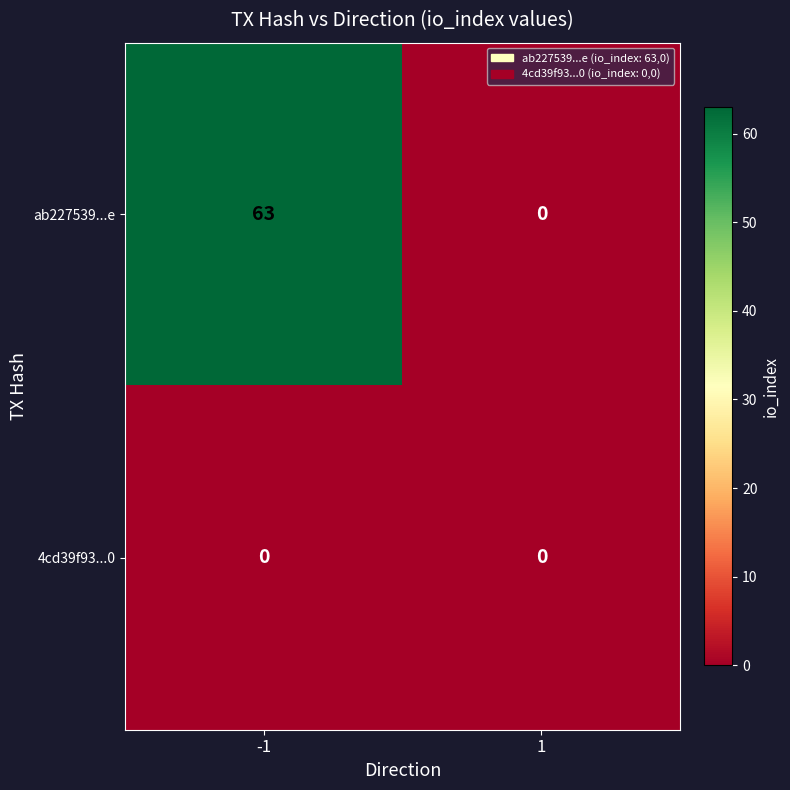

Rank the series at -1 from lowest to highest value.

4cd39f93...0, ab227539...e